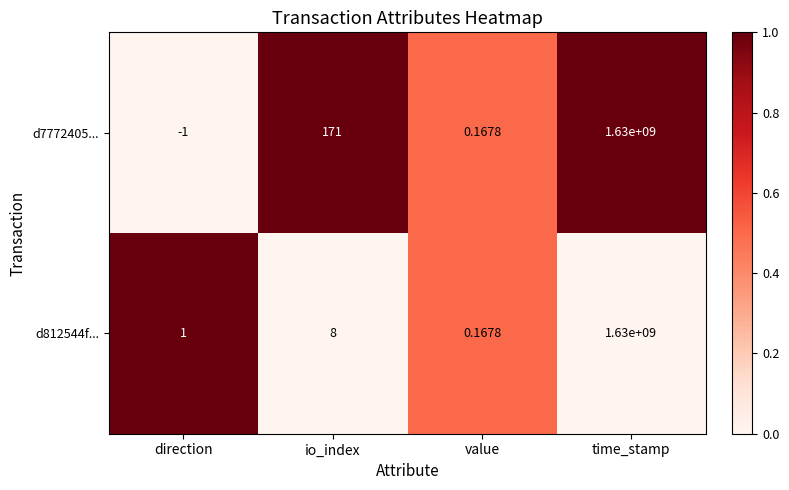

List the labels in order of d7772405... value, smallest first.

direction, value, io_index, time_stamp